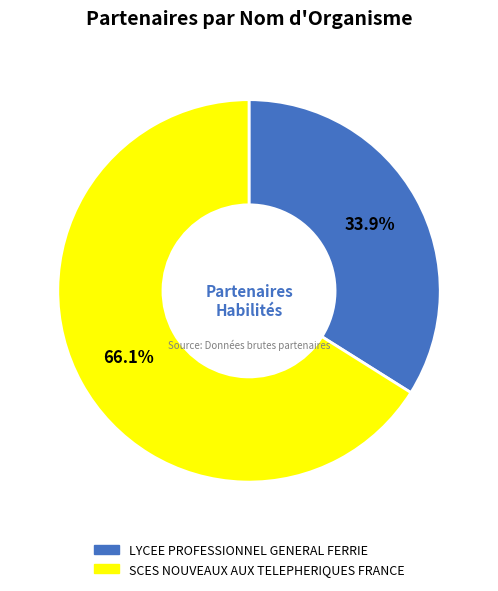

What percentage is NOT represented by SCES NOUVEAUX AUX TELEPHERIQUES FRANCE?

33.9%